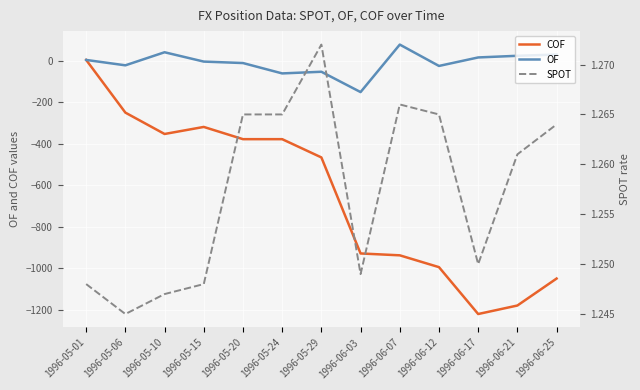

How many lines are shown in the chart?

3